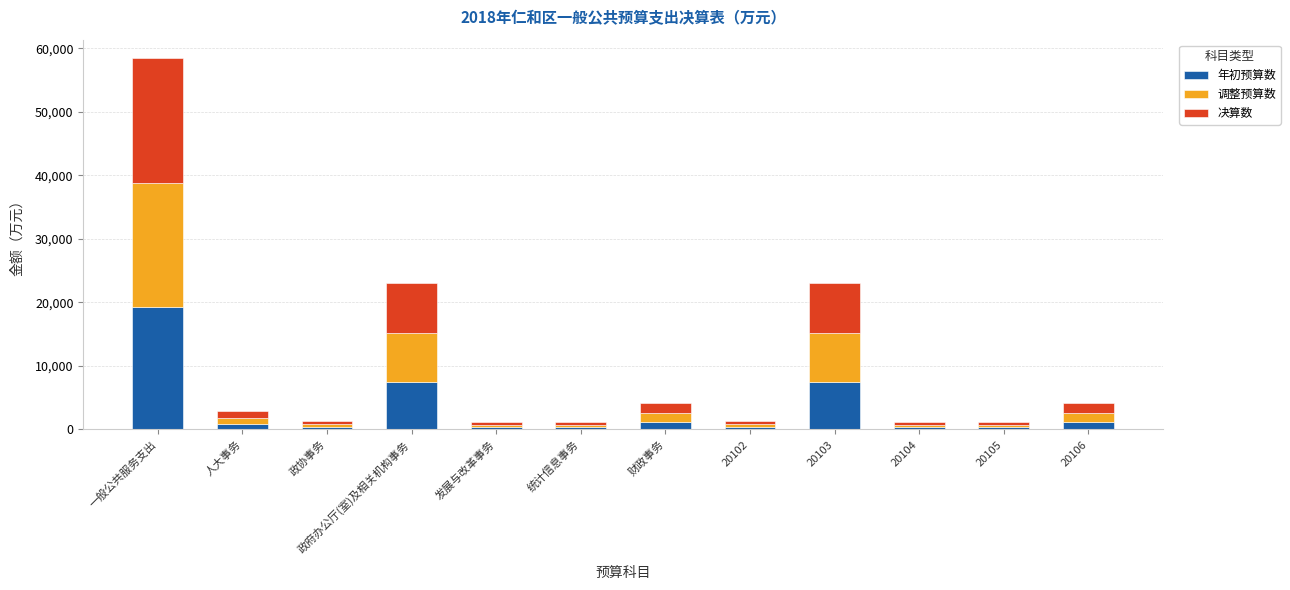

At which category is the sum across all series the highest?

一般公共服务支出